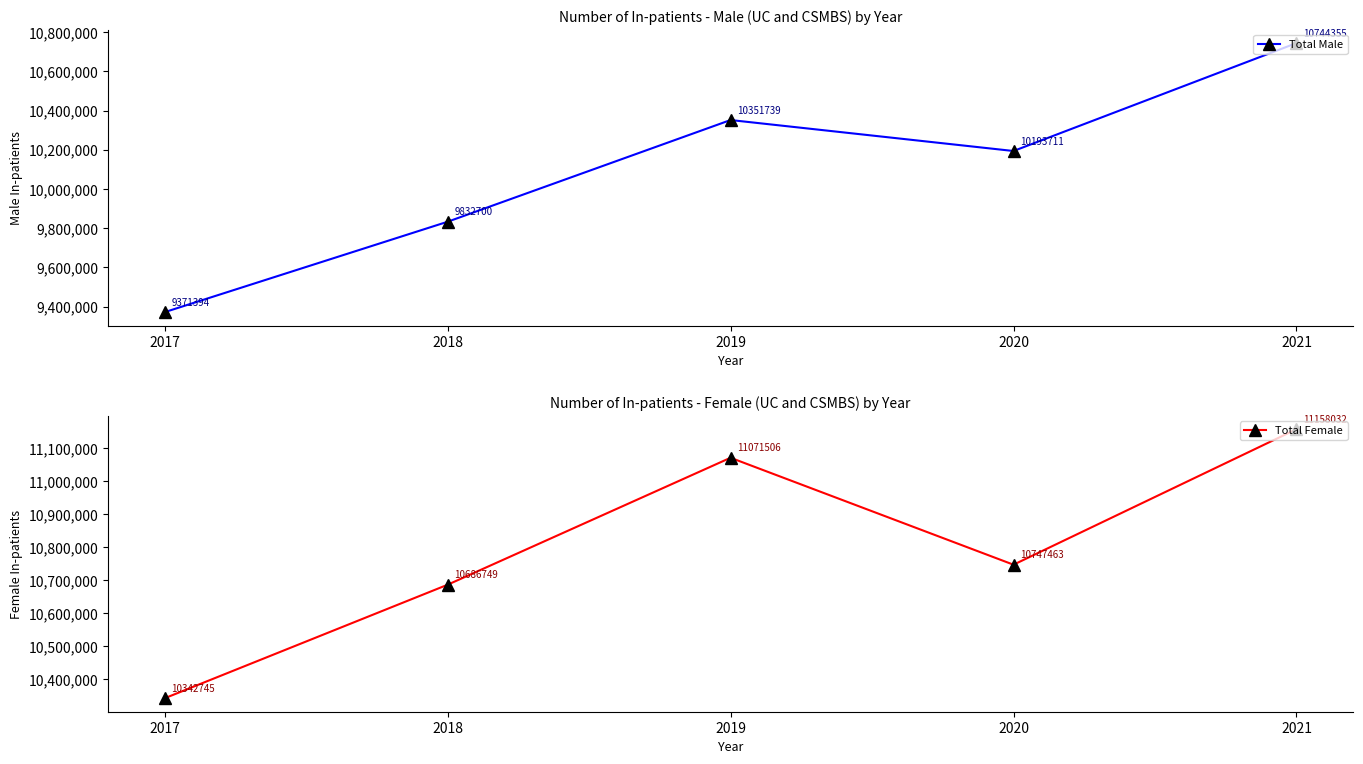

Which has a higher value, 2018 or 2021?

2021